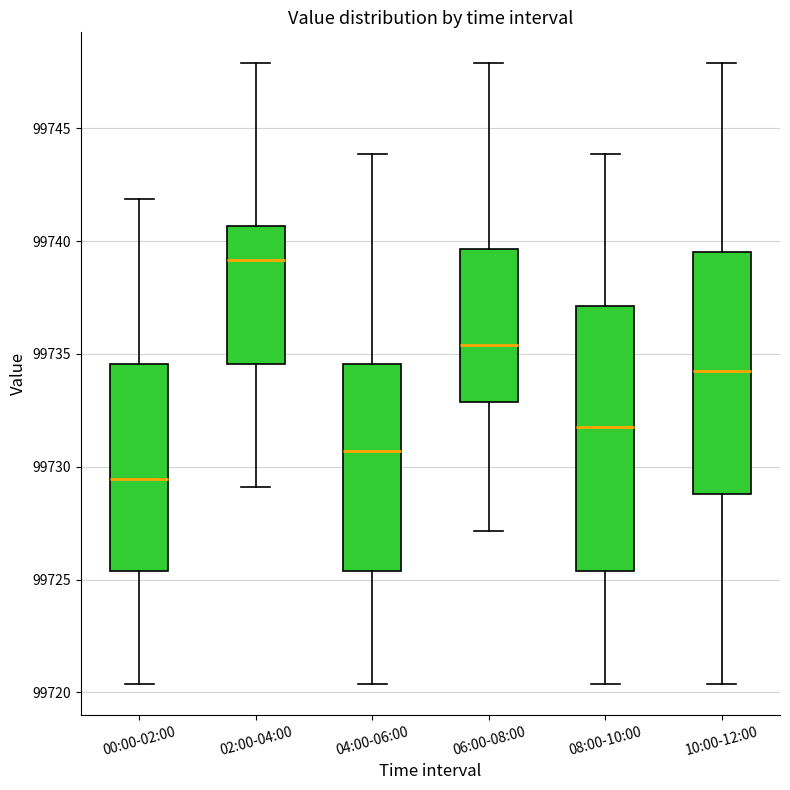

Which box's median line is the lowest?

00:00-02:00